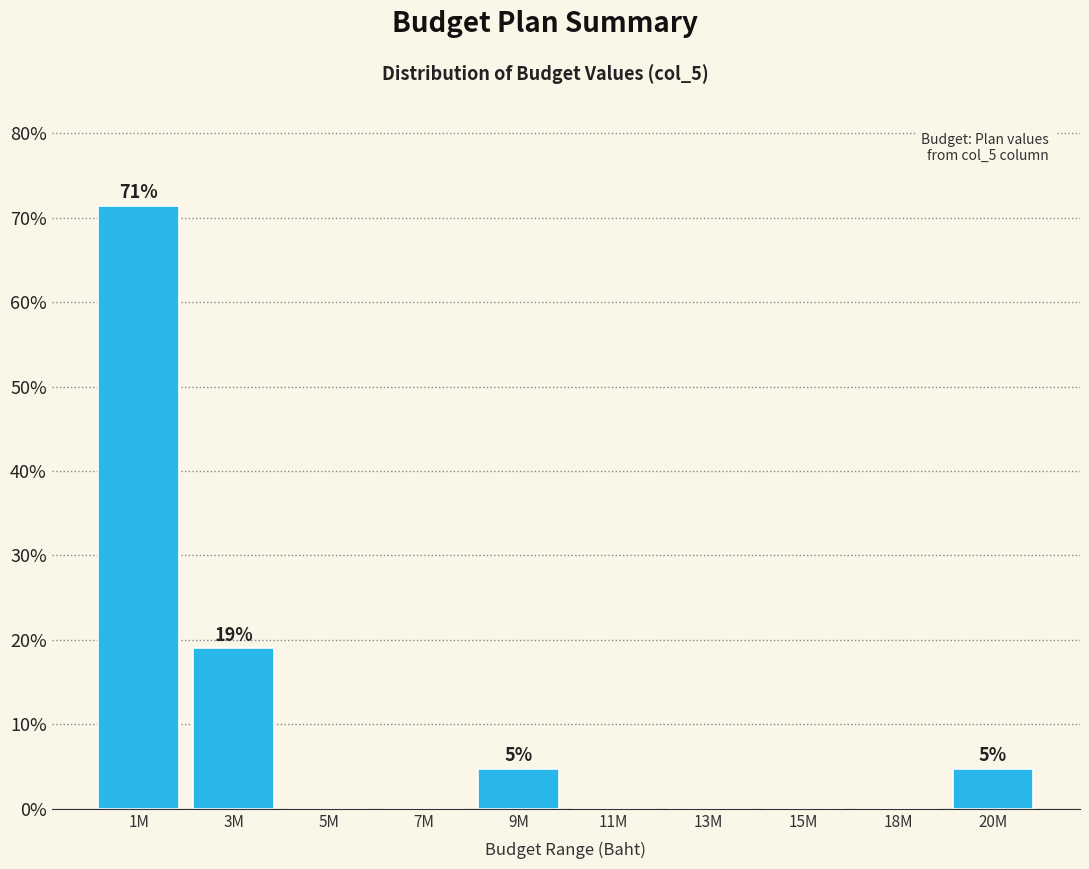

Reading left to right, extract all data points from this chart.

1M=71.4	3M=19.0	5M=0.0	7M=0.0	9M=4.8	11M=0.0	13M=0.0	15M=0.0	18M=0.0	20M=4.8